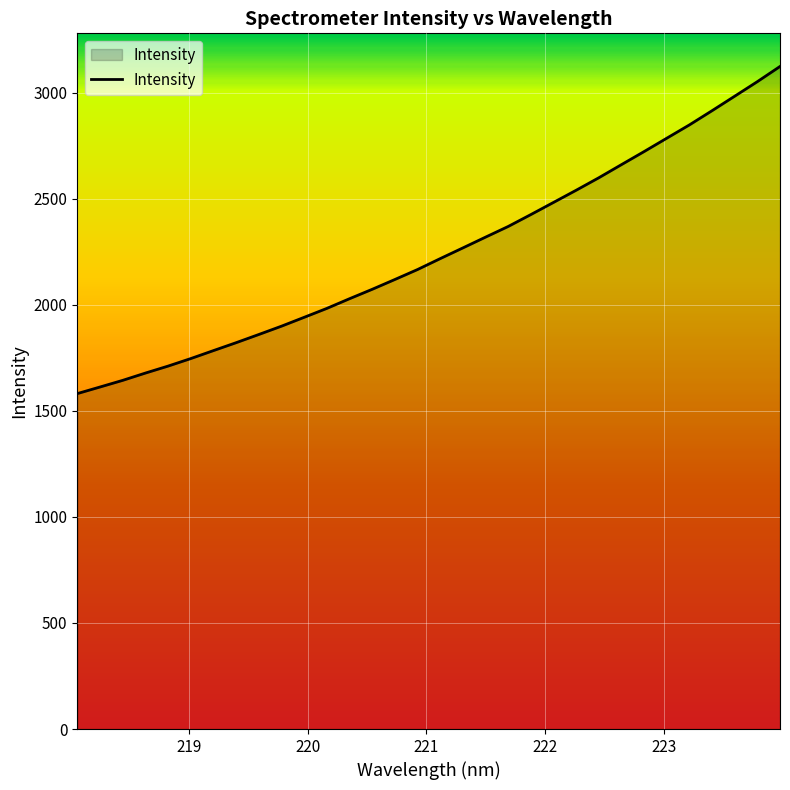

What is the difference between the maximum and minimum values?

1542.2